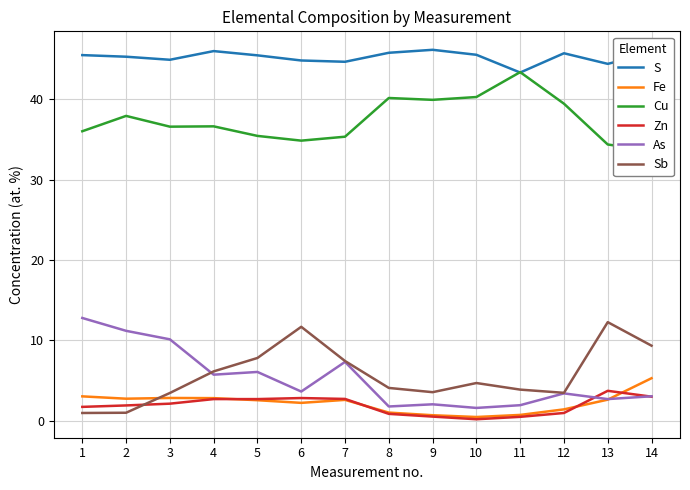

Where is the first local maximum for Sb?

6